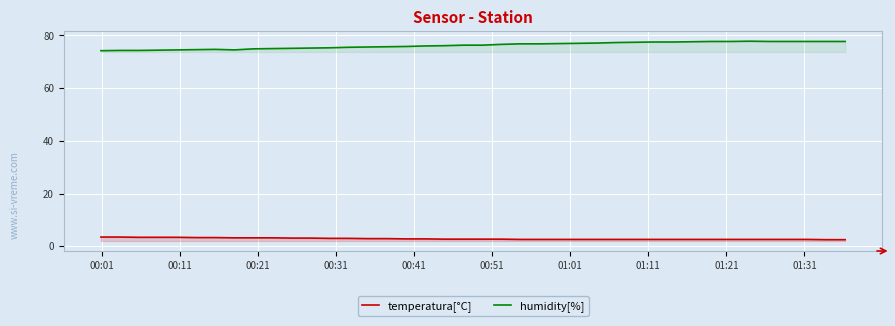

What is the difference between the second highest and minimum values in the humidity[%] series?

3.5